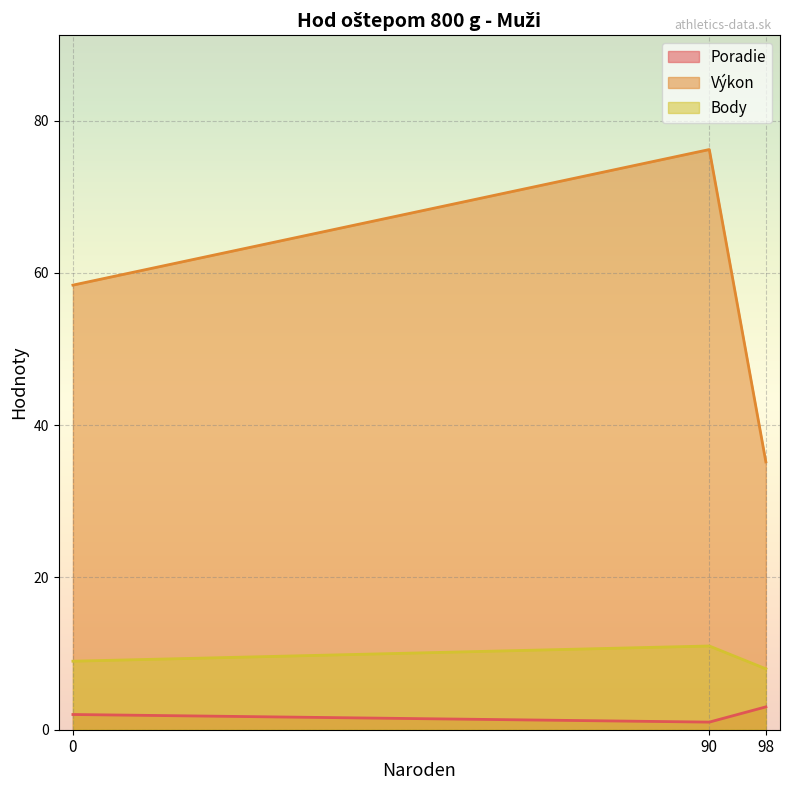

Reading right to left, extract all data points from this chart.

Poradie: 98=3.0	0=2.0	90=1.0
Výkon: 98=35.2	0=58.4	90=76.2
Body: 98=8.0	0=9.0	90=11.0